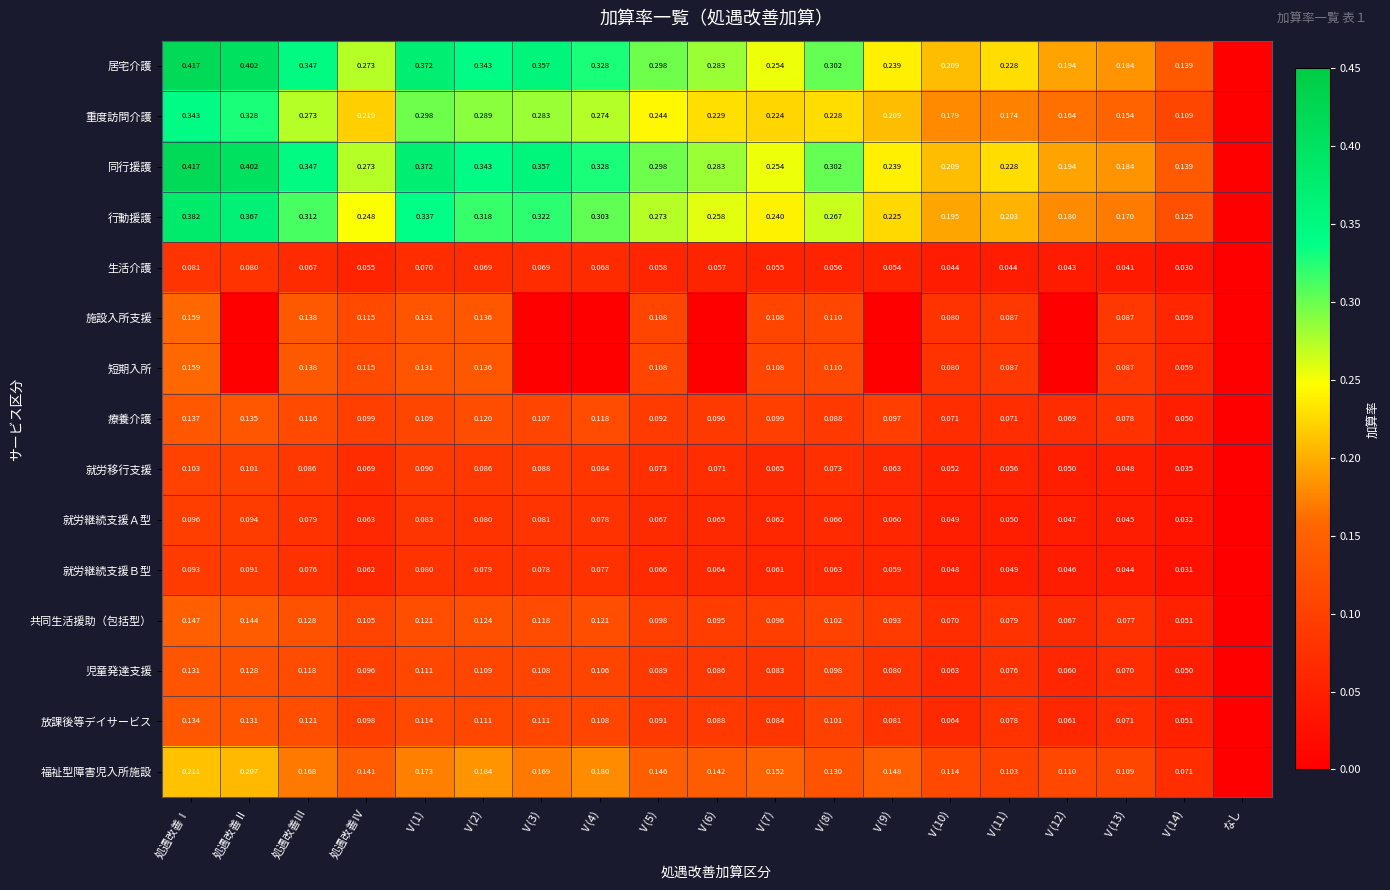

Which category has the lowest value across all series?

なし